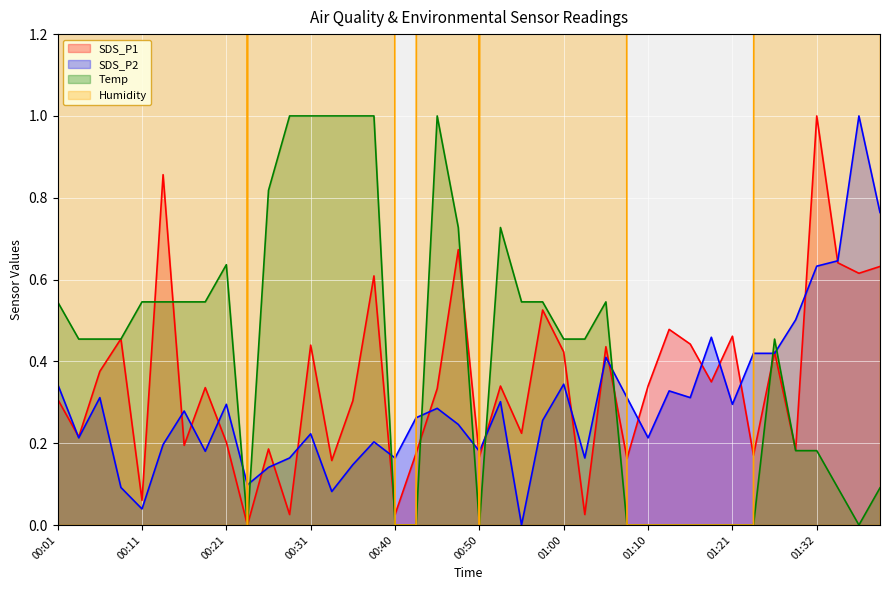

How many data points in Temp are above 99?

29